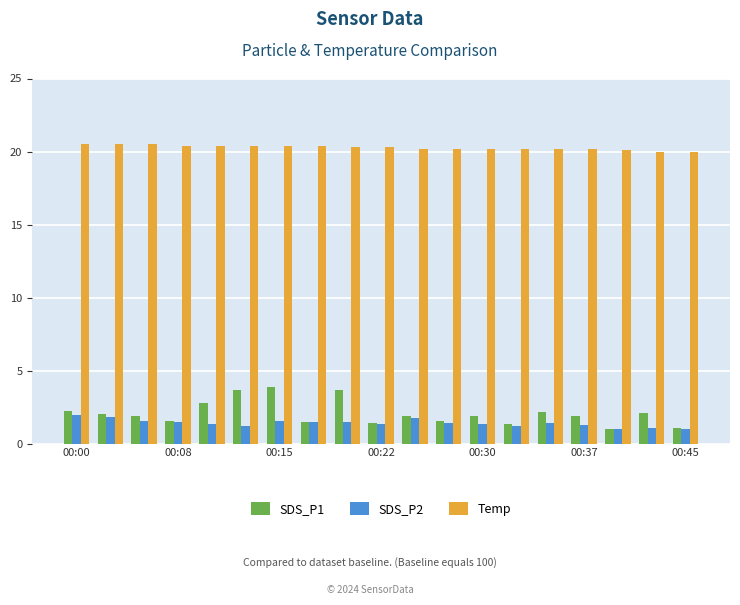

Which series has the largest range (max minus min)?

SDS_P1